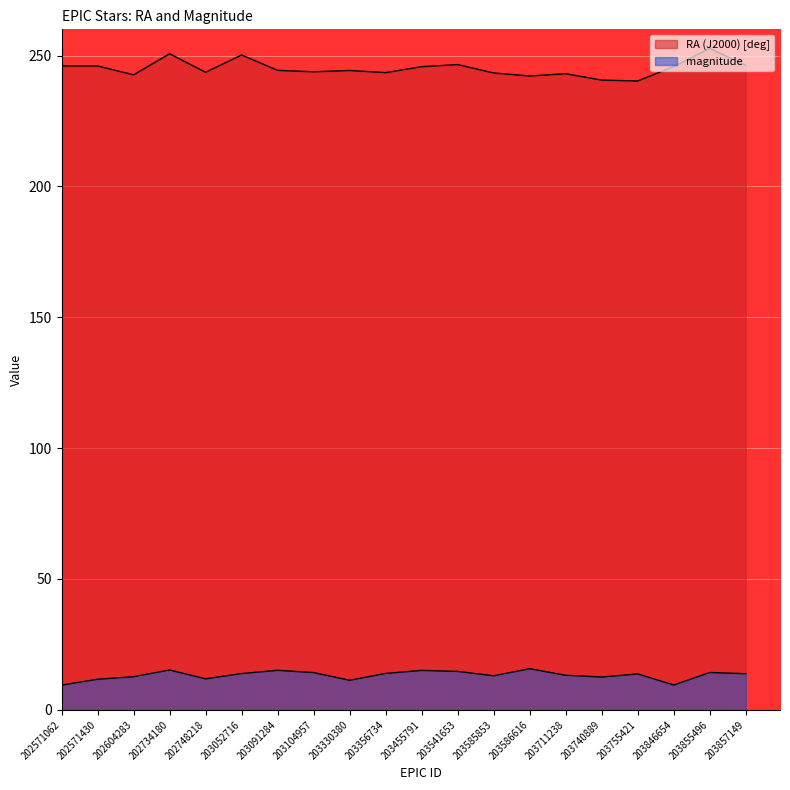

Where does the RA (J2000) [deg] series first go above 244?

202571062